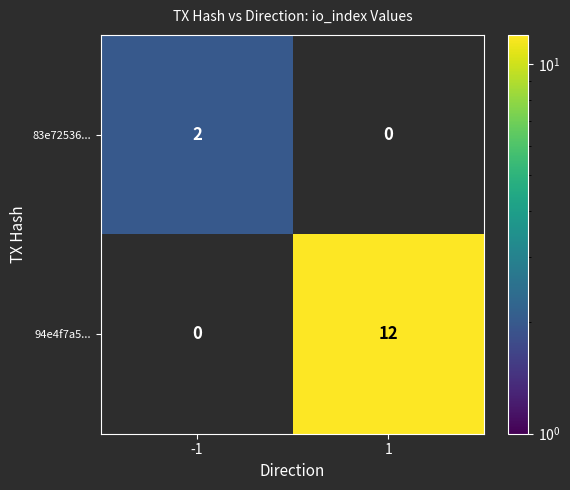

The 83e72536... series shows 1 at -1. True or false?

False